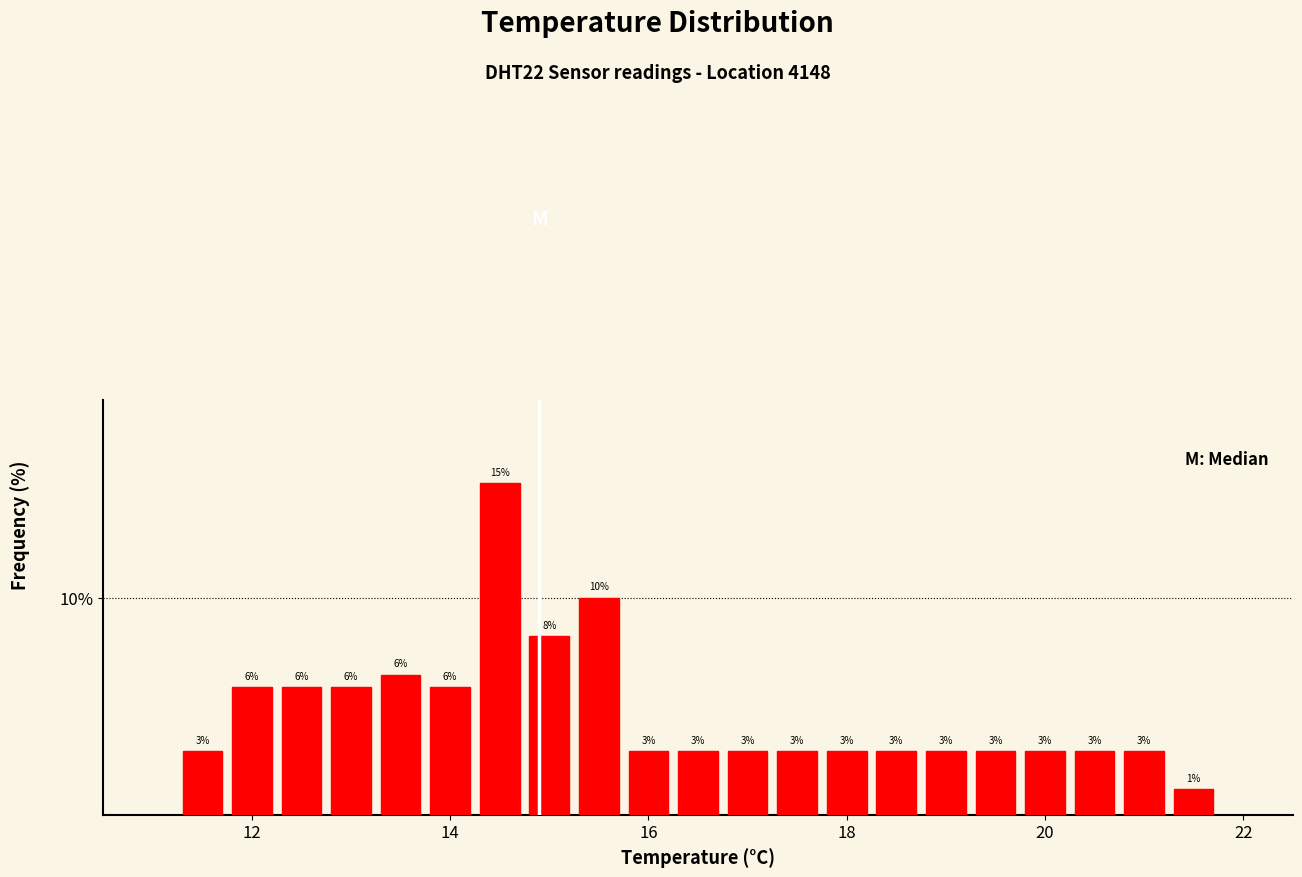

Around what value on the x-axis is the tallest bar? Give the approximate position of its centre, as read against the axis.

14.6